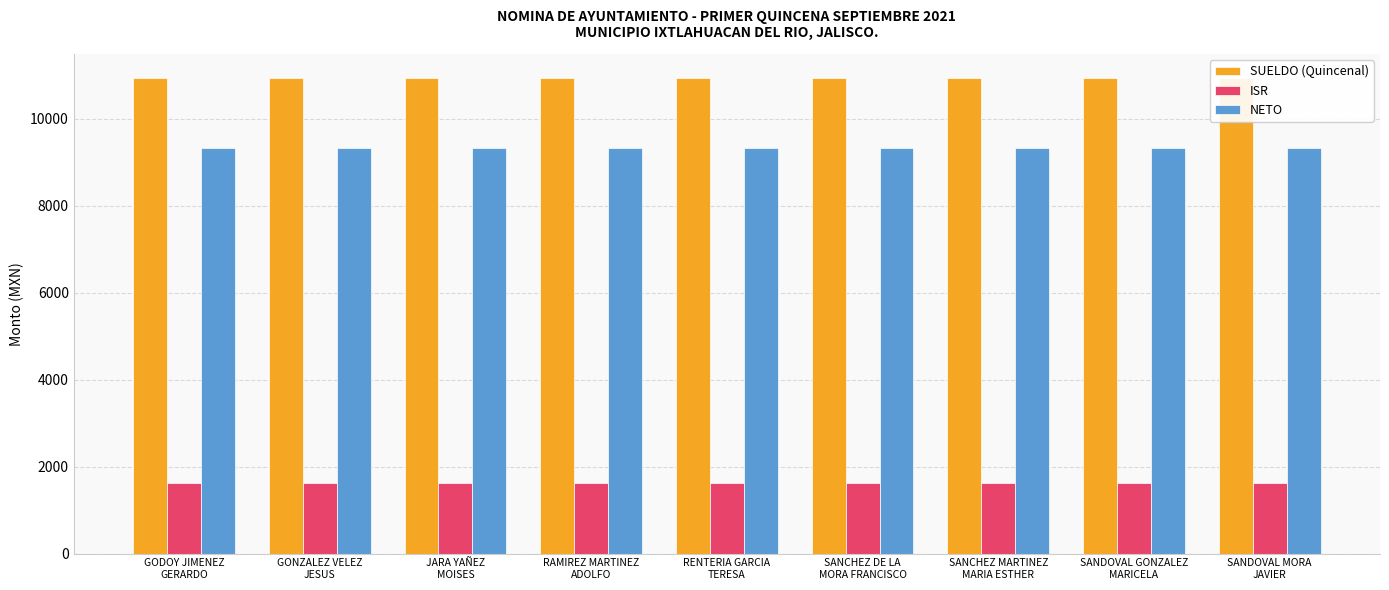

Are the bars horizontal?

No